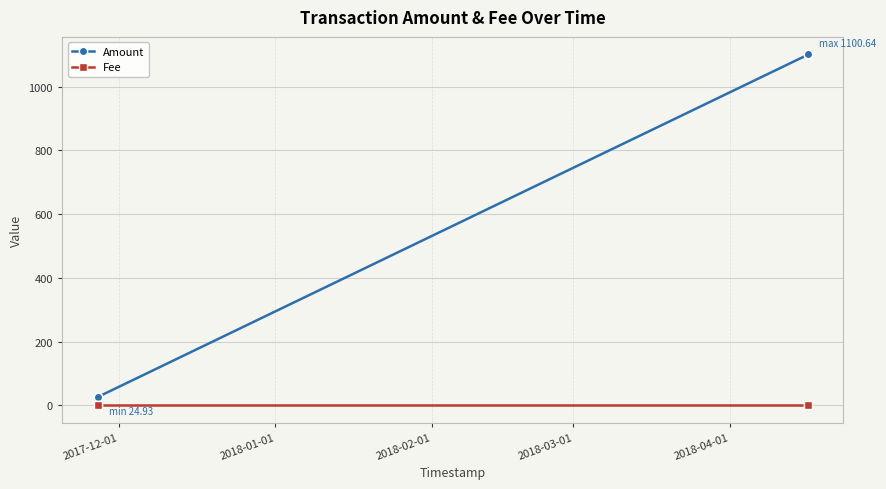

Rank the series by their maximum value, from highest to lowest.

Amount, Fee